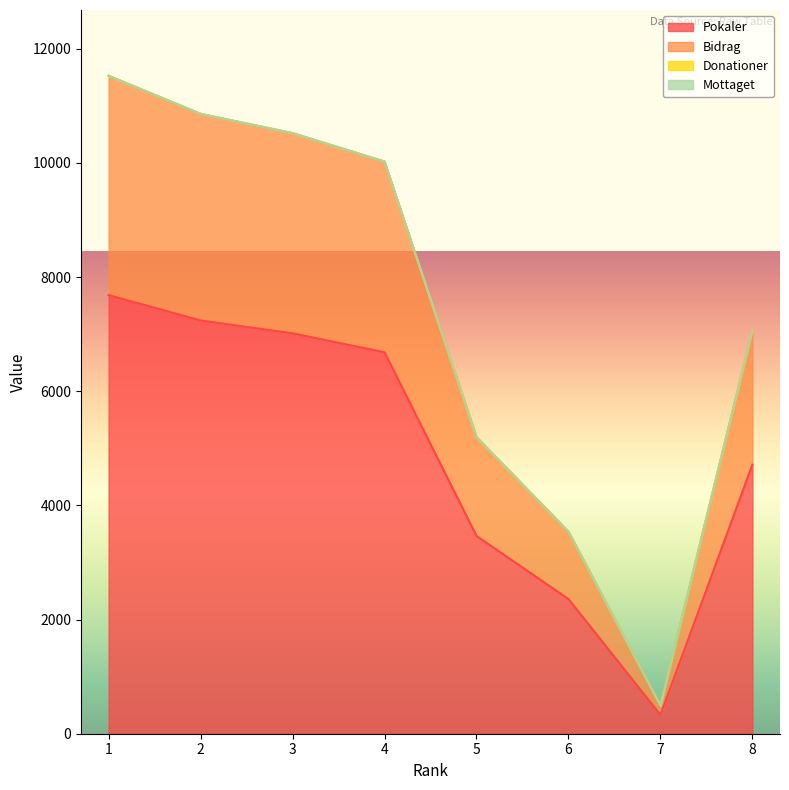

True or false: Bidrag has a value of 11527 at 1.

True